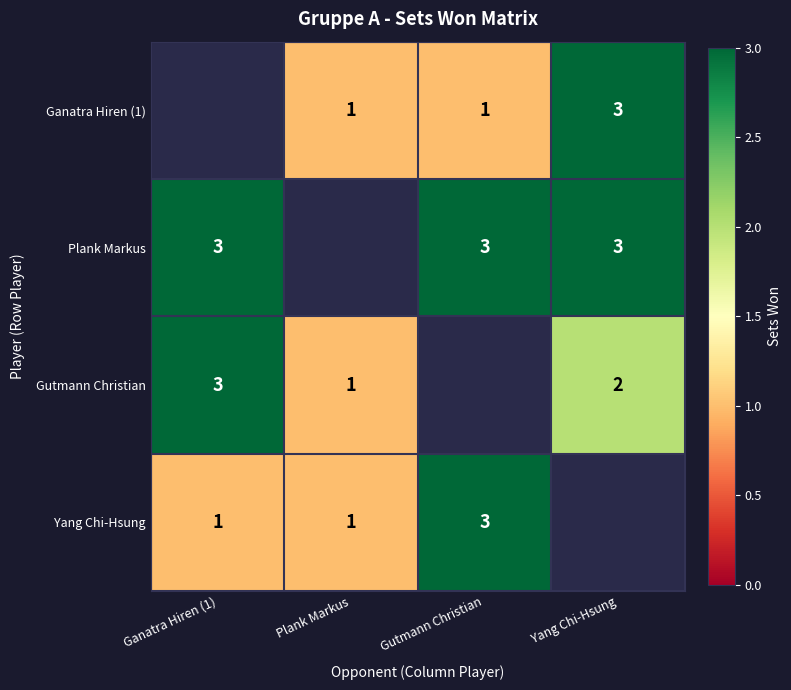

What is the sum of the Gutmann Christian values at Yang Chi-Hsung and Ganatra Hiren (1)?

5